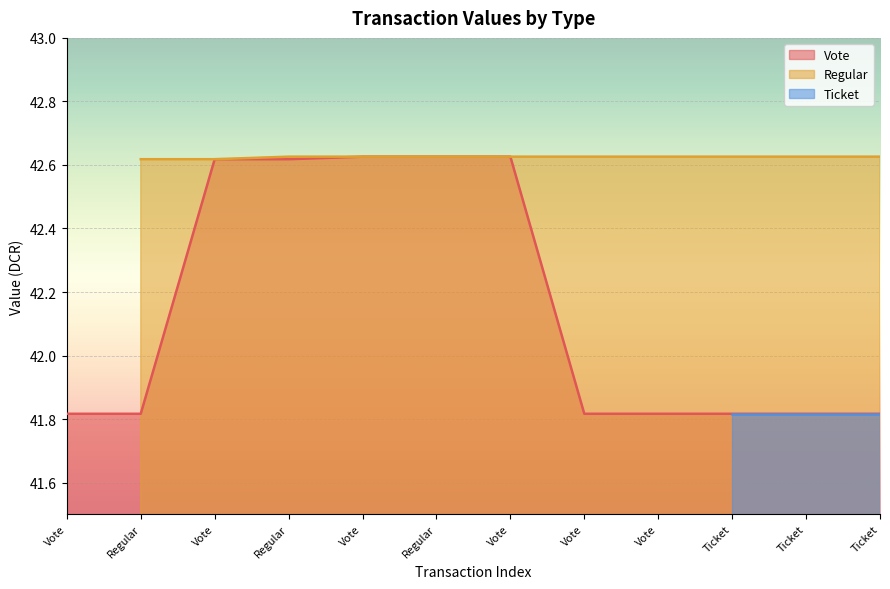

Is it true that value equals 41.8 at Ticket?

True